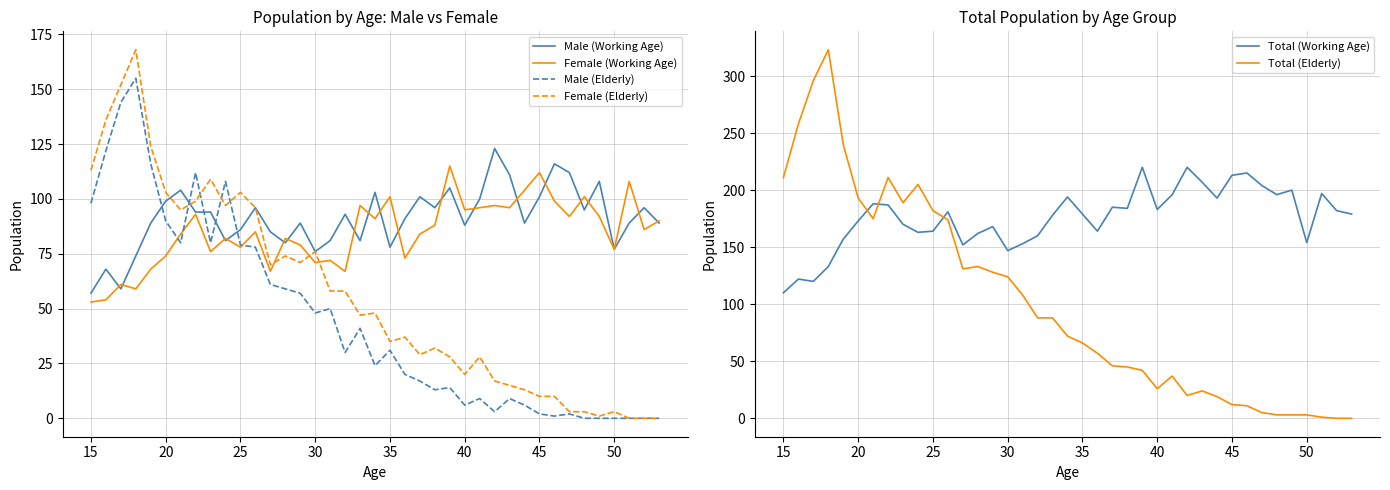

Reading right to left, extract all data points from this chart.

Male (Working Age): 89	96	89	77	108	95	112	116	101	89	111	123	100	88	105	96	101	91	78	103	81	93	81	76	89	80	85	96	86	81	94	94	104	99	89	74	59	68	57
Female (Working Age): 90	86	108	77	92	101	92	99	112	104	96	97	96	95	115	88	84	73	101	91	97	67	72	71	79	82	67	85	78	82	76	93	84	74	68	59	61	54	53
Male (Elderly): 0	0	0	0	0	0	2	1	2	6	9	3	9	6	14	13	17	20	31	24	41	30	50	48	57	59	61	78	79	108	80	112	80	90	116	155	144	122	98
Female (Elderly): 0	0	0	3	1	3	3	10	10	13	15	17	28	20	28	32	29	37	35	48	47	58	58	76	71	74	70	96	103	97	109	99	95	103	124	168	152	136	113
Total (Working Age): 179	182	197	154	200	196	204	215	213	193	207	220	196	183	220	184	185	164	179	194	178	160	153	147	168	162	152	181	164	163	170	187	188	173	157	133	120	122	110
Total (Elderly): 0	0	1	3	3	3	5	11	12	19	24	20	37	26	42	45	46	57	66	72	88	88	108	124	128	133	131	174	182	205	189	211	175	193	240	323	296	258	211